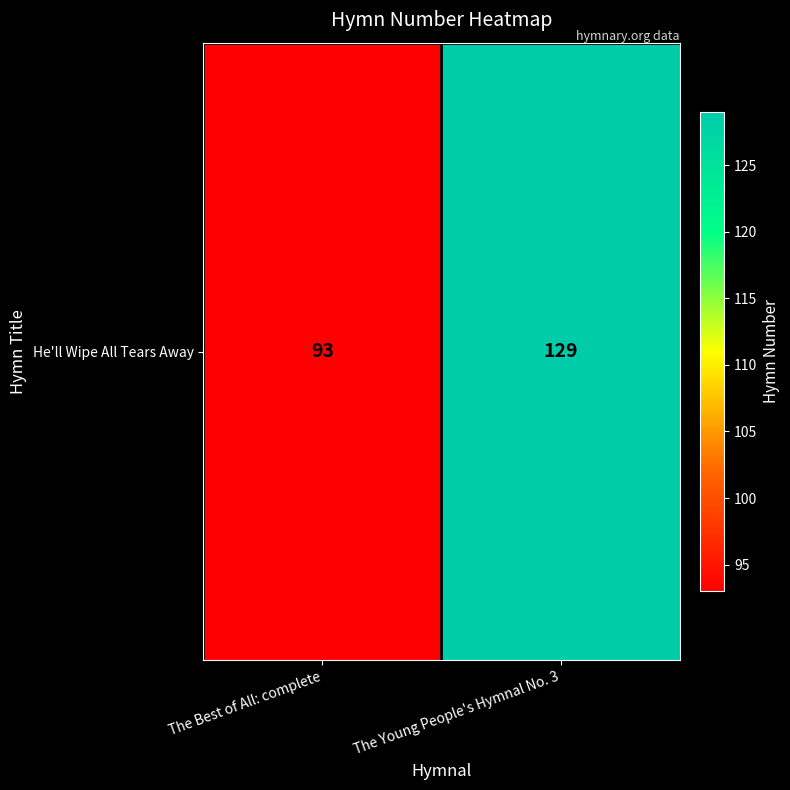

Reading left to right, transcribe all the data shown in this chart.

93	129